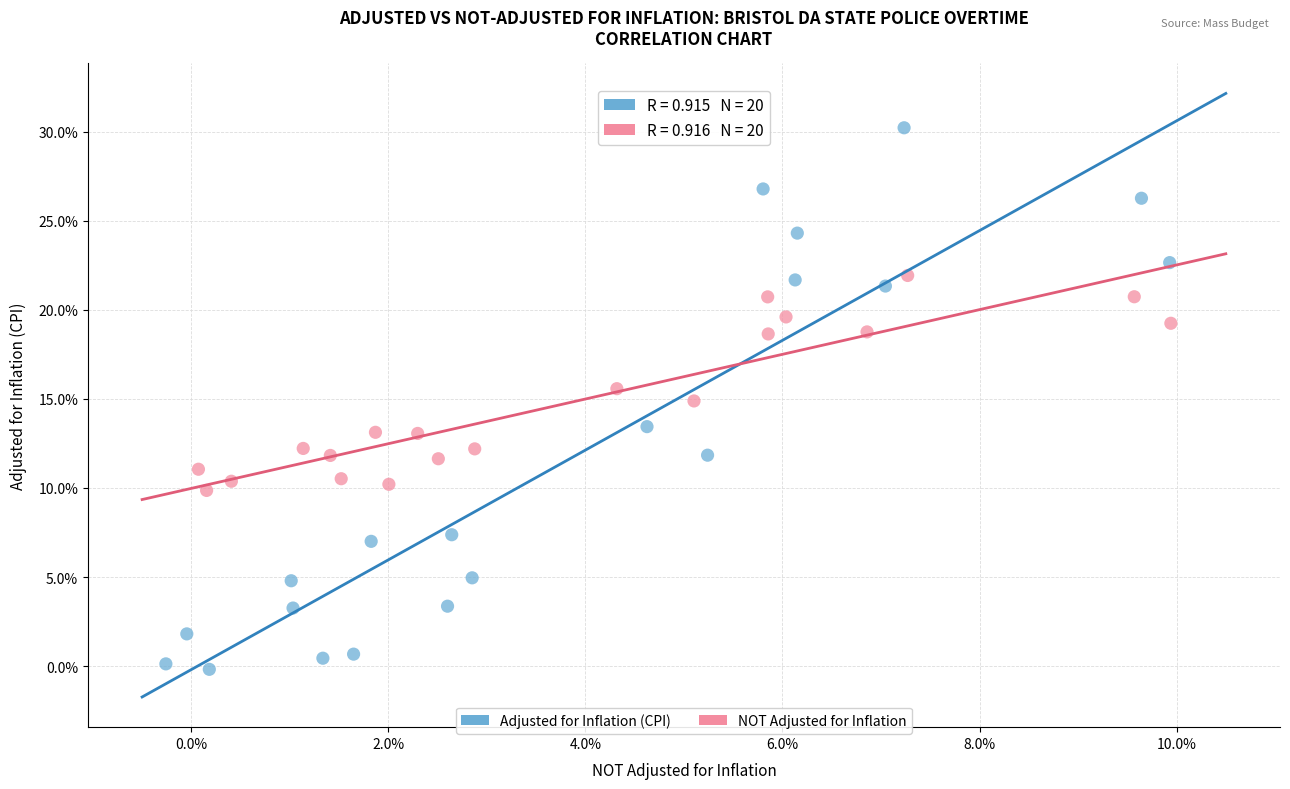

Which series has the widest spread of Y values?

Adjusted for Inflation (CPI)